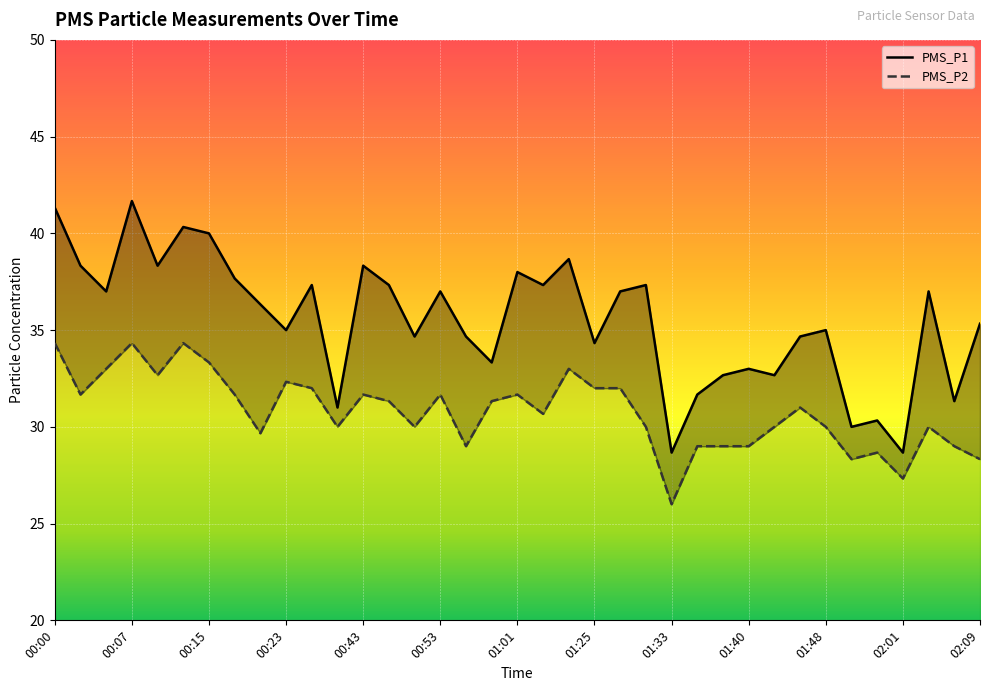

At how many categories does at least one series exceed 41?

2